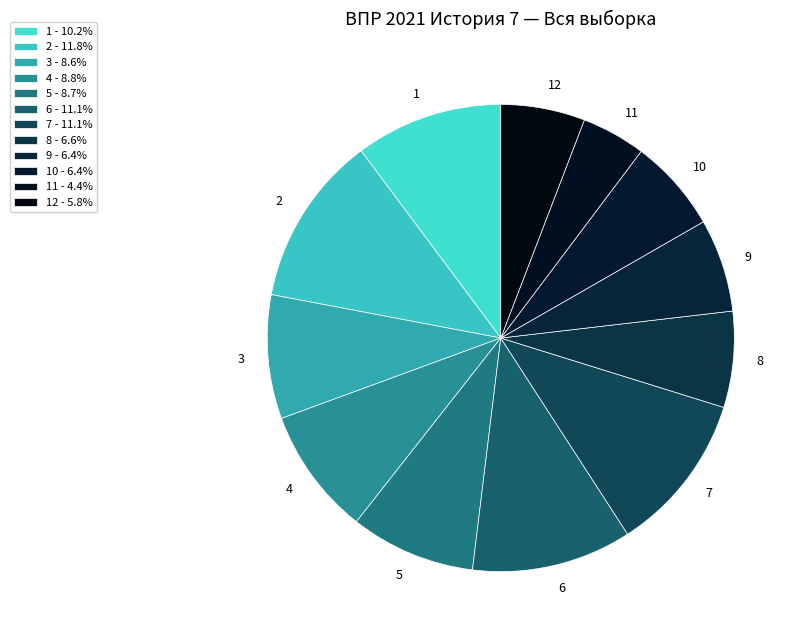

How many segments does this pie chart have?

12